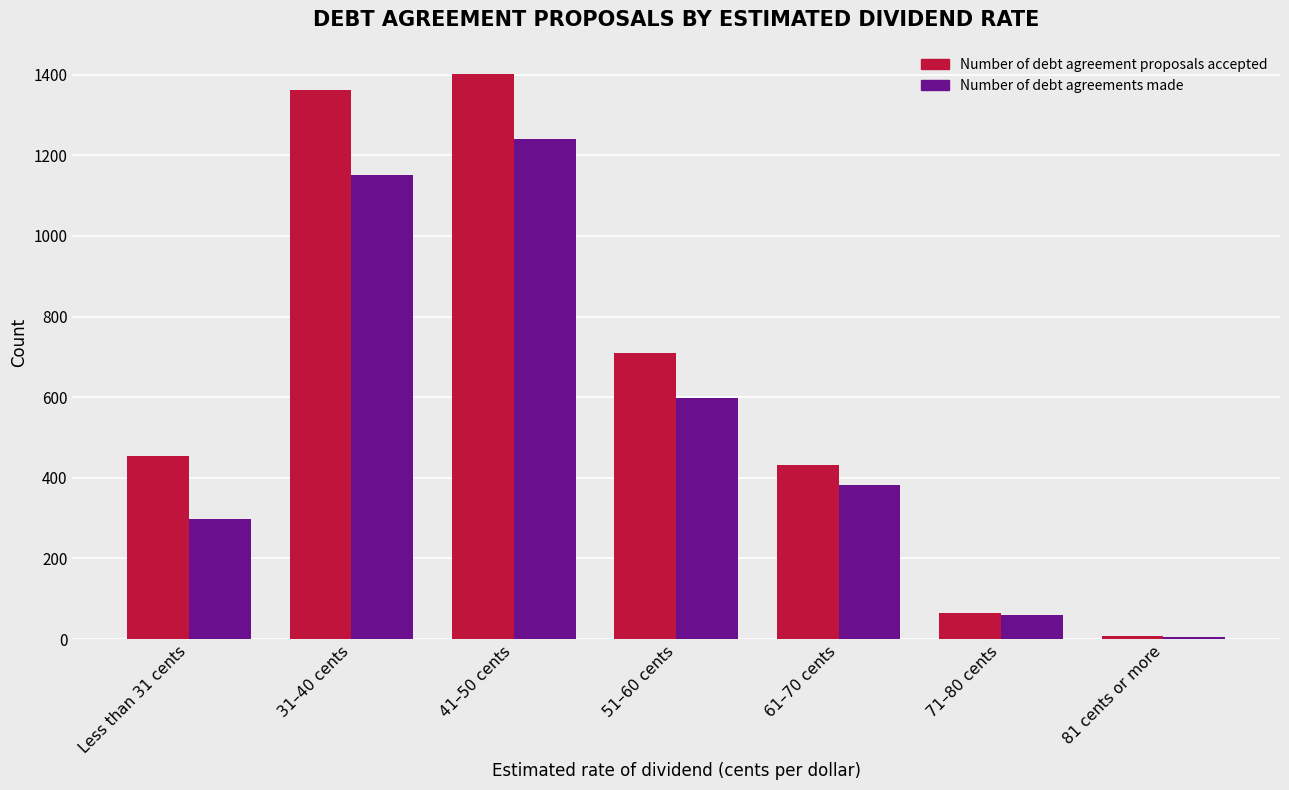

How many bars are there in total?

14